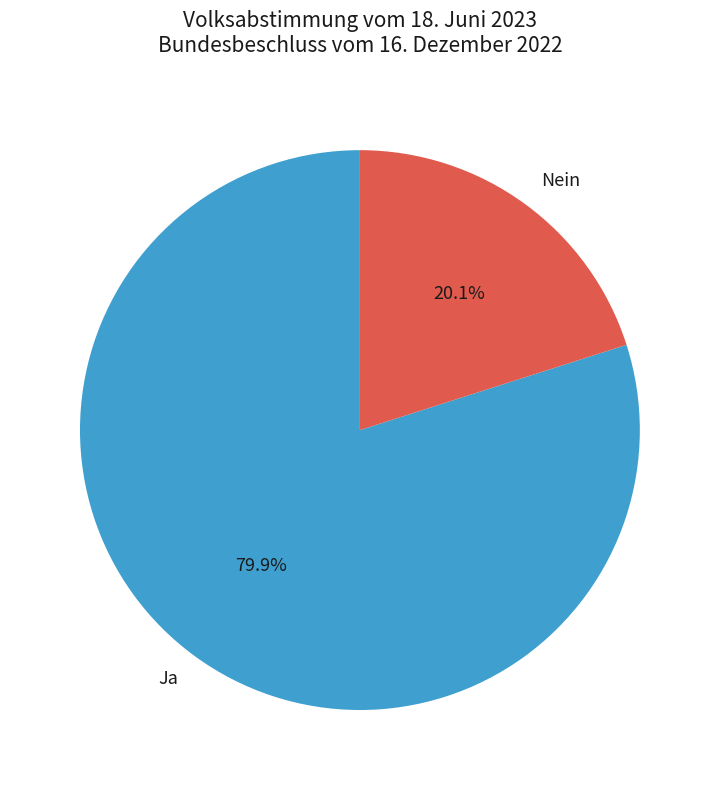

To the nearest percent, what is the average slice percentage?

50%